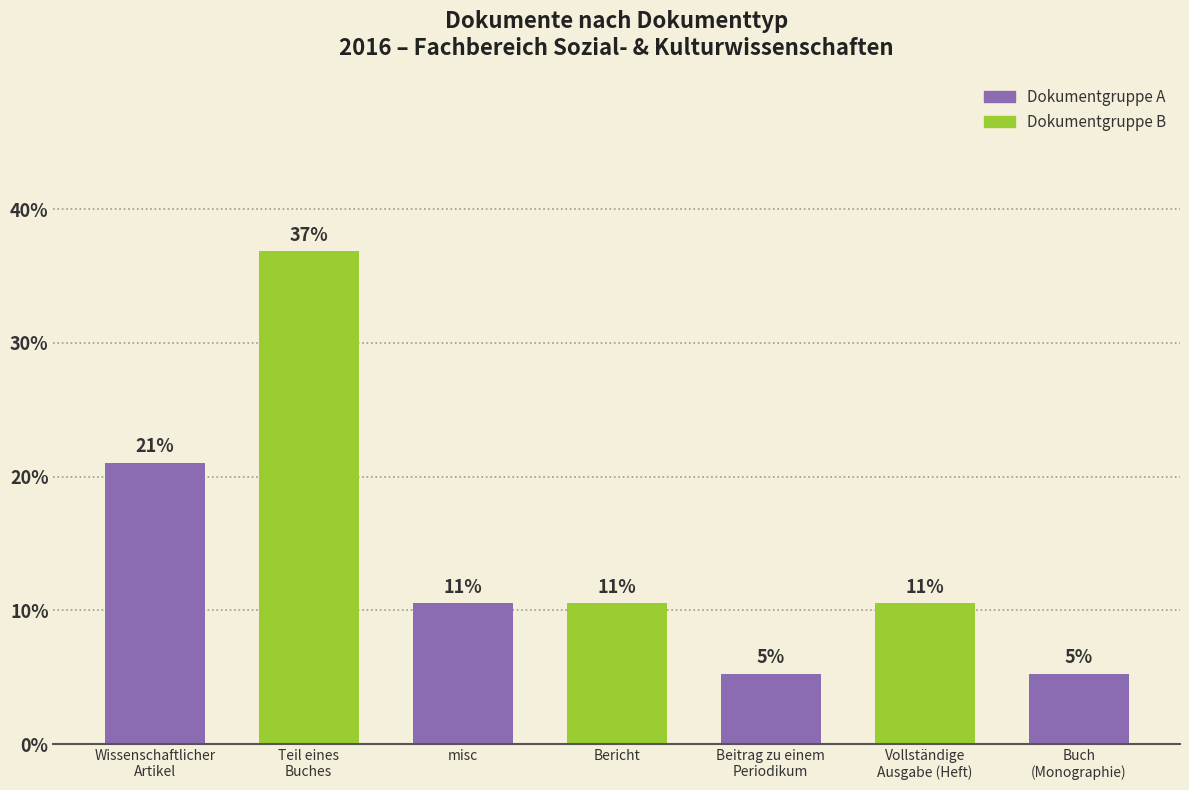

Does the chart contain any negative values?

No